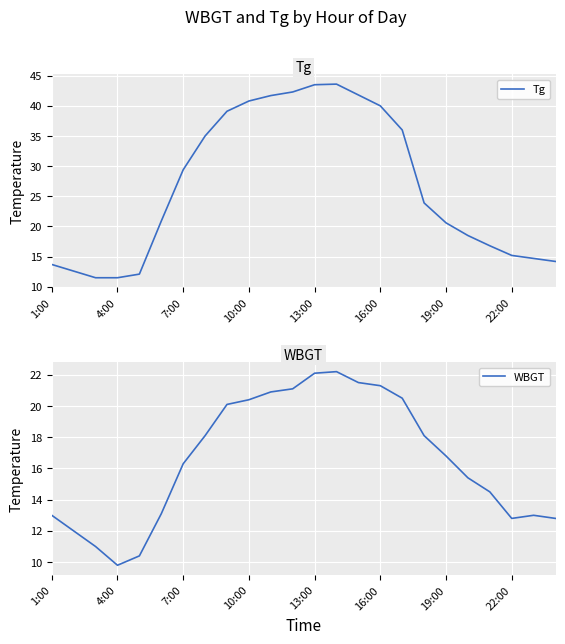

Where does the Tg series first go above 23?

7:00